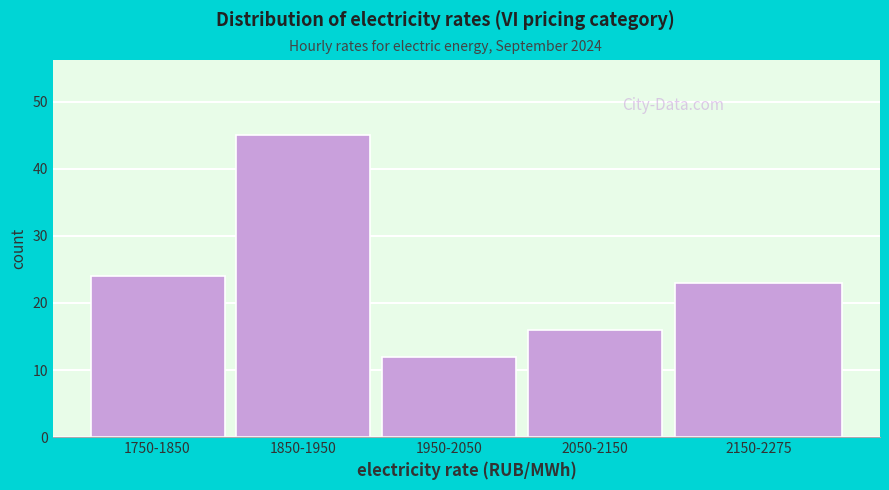

Reading right to left, transcribe all the data shown in this chart.

23	16	12	45	24